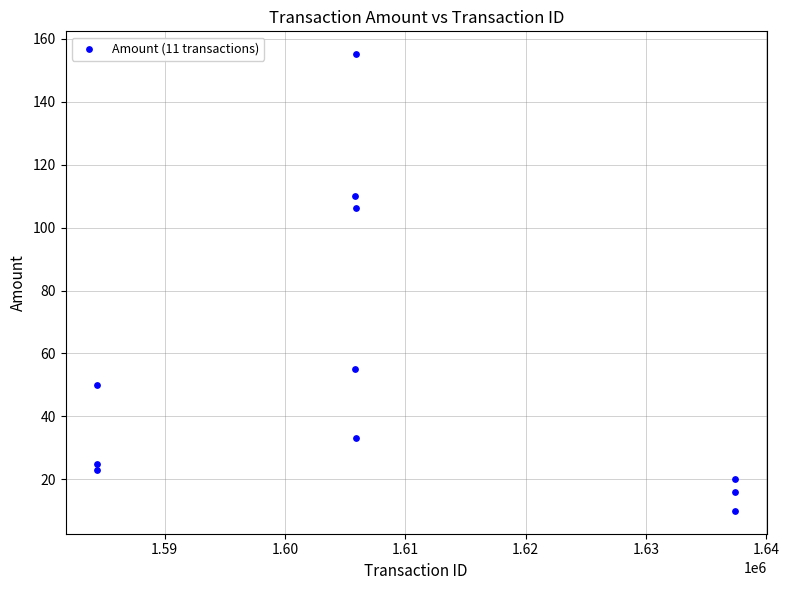

What Y value in the scatter plot is closest to 82?

106.3